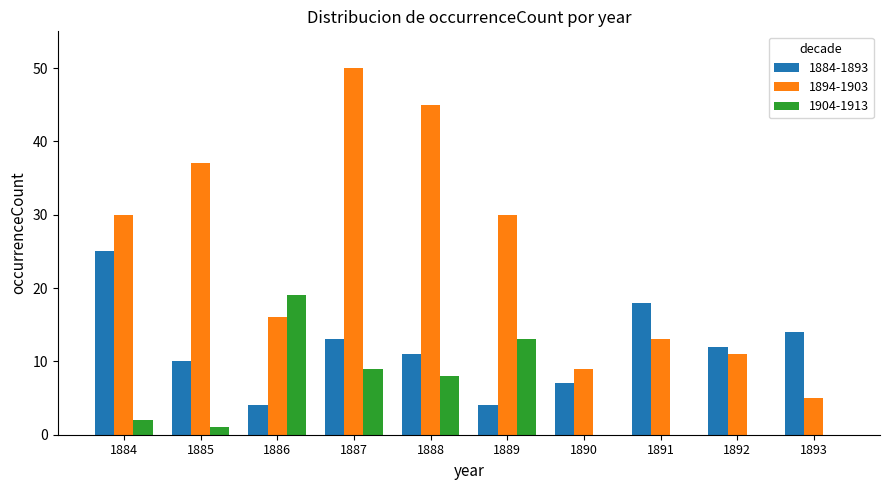

Reading left to right, transcribe all the data shown in this chart.

1884-1893: 25	10	4	13	11	4	7	18	12	14
1894-1903: 30	37	16	50	45	30	9	13	11	5
1904-1913: 2	1	19	9	8	13	0	0	0	0